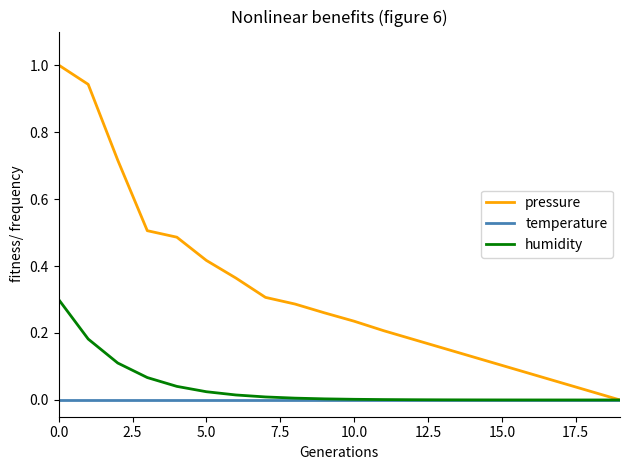

What is the maximum value for pressure?

1.0